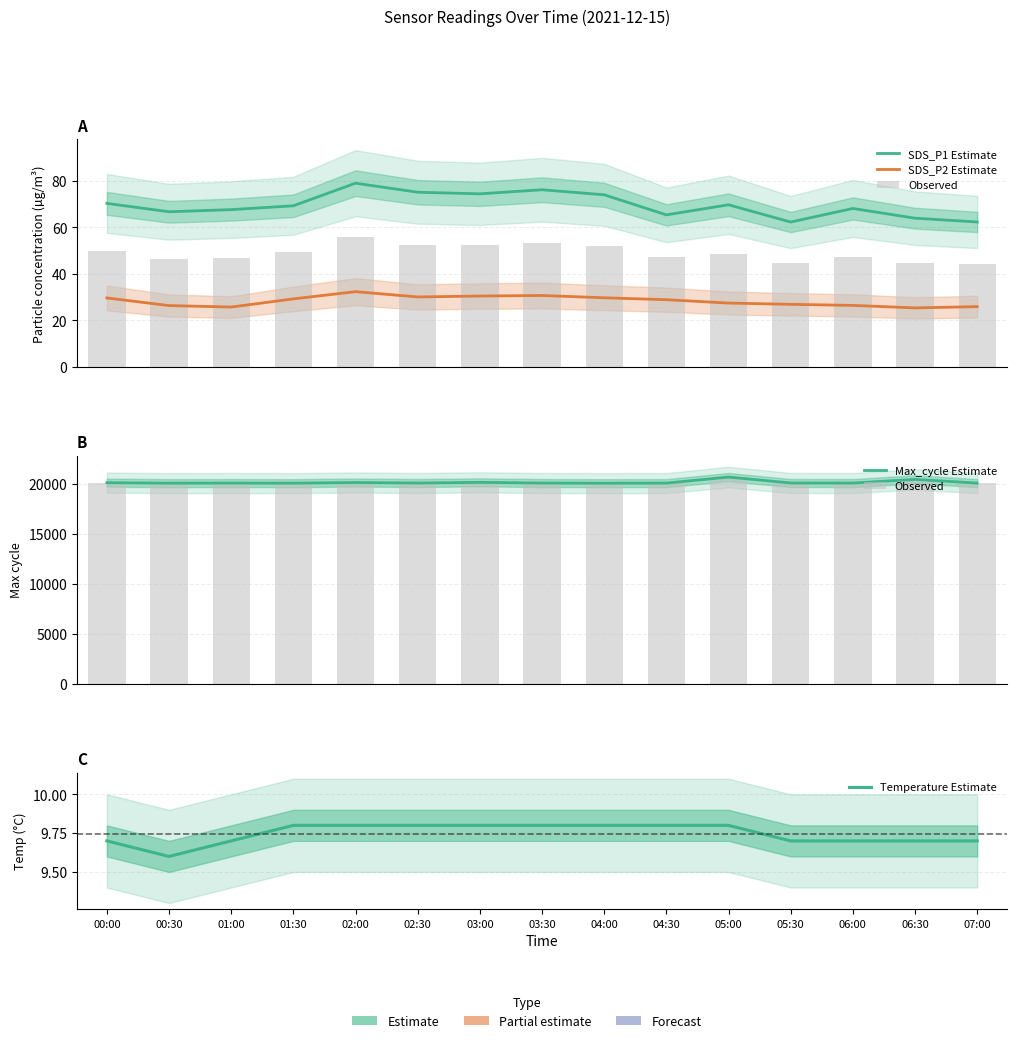

What is the maximum value for Observed?

20646.0